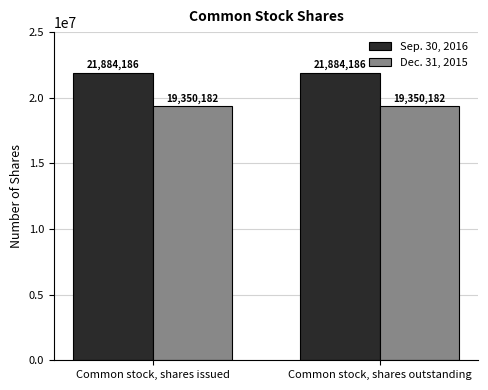

True or false: Dec. 31, 2015 has a value of 33060686 at Common stock, shares outstanding.

False